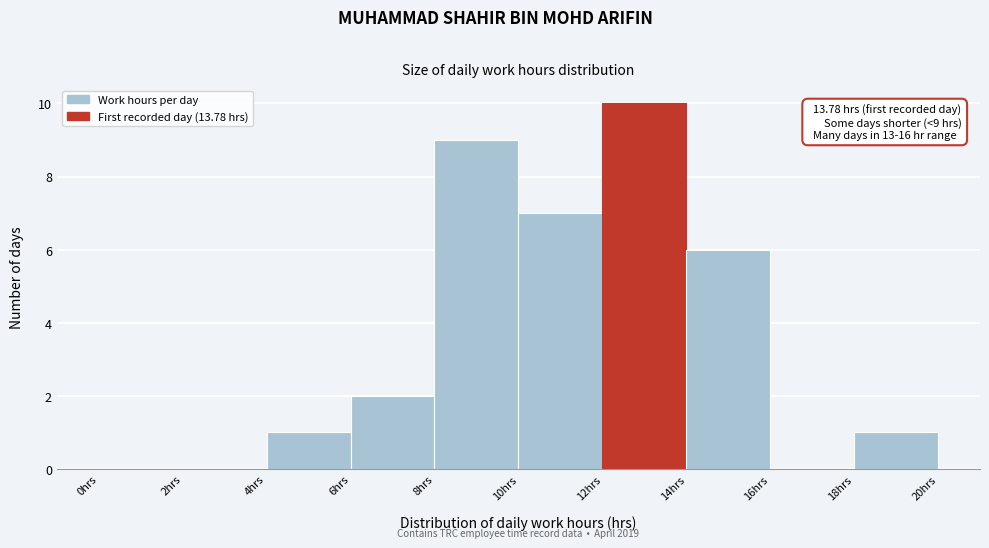

Over which range of the x-axis is the bar tallest?

12 to 14